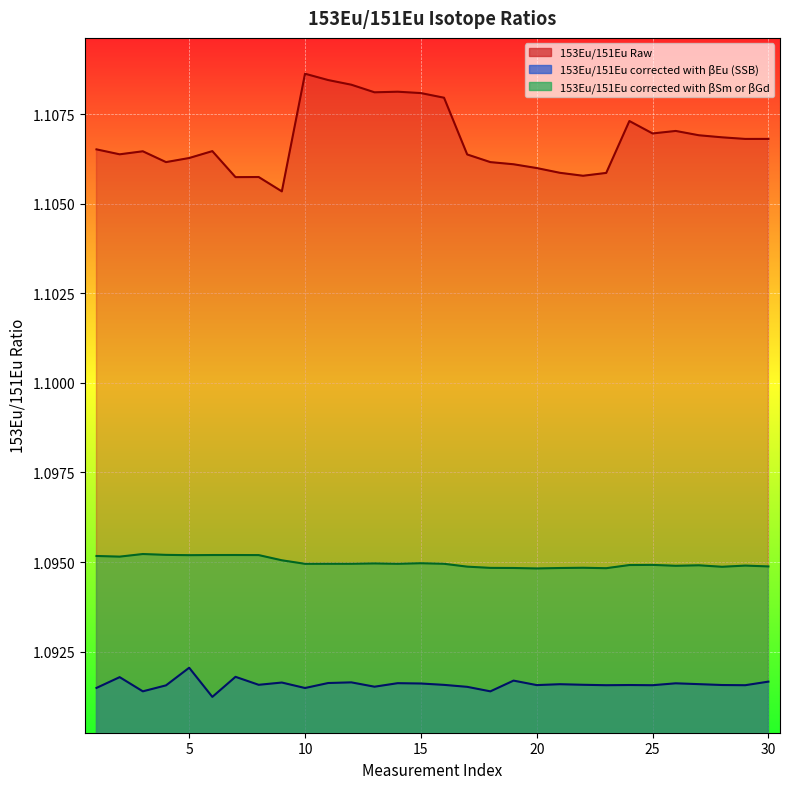

Rank the series at 15 from highest to lowest value.

153Eu/151Eu Raw, 153Eu/151Eu corrected with βSm or βGd, 153Eu/151Eu corrected with βEu (SSB)